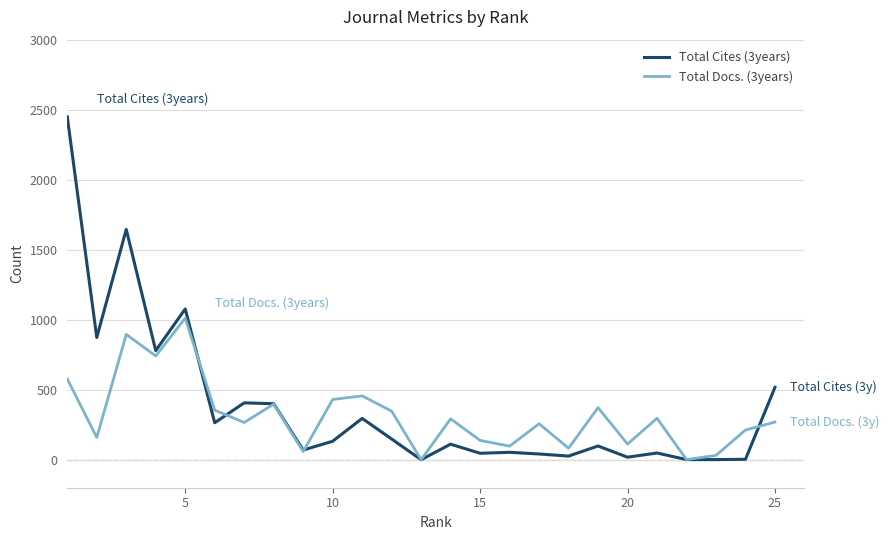

Rank the series by their maximum value, from lowest to highest.

Total Docs. (3years), Total Cites (3years)